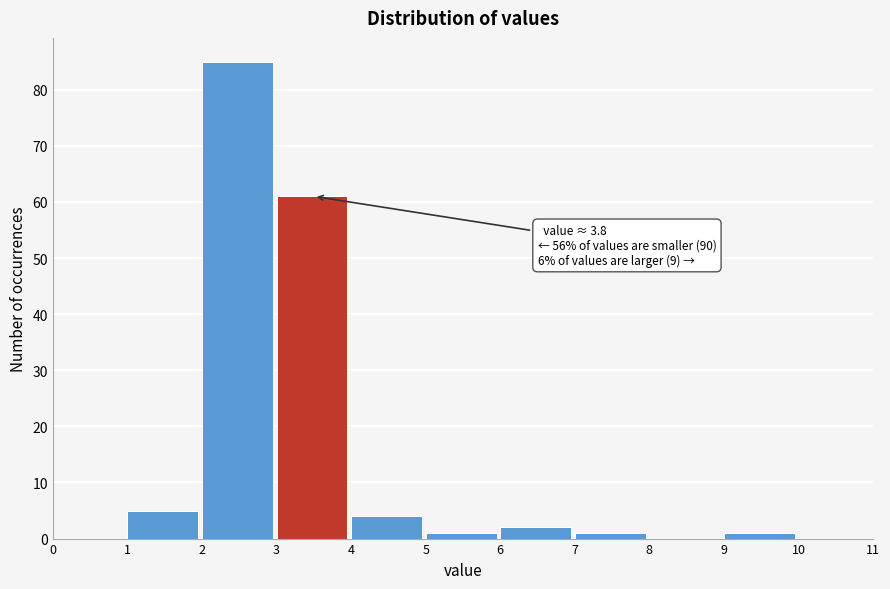

Over which range of the x-axis is the bar tallest?

2 to 3